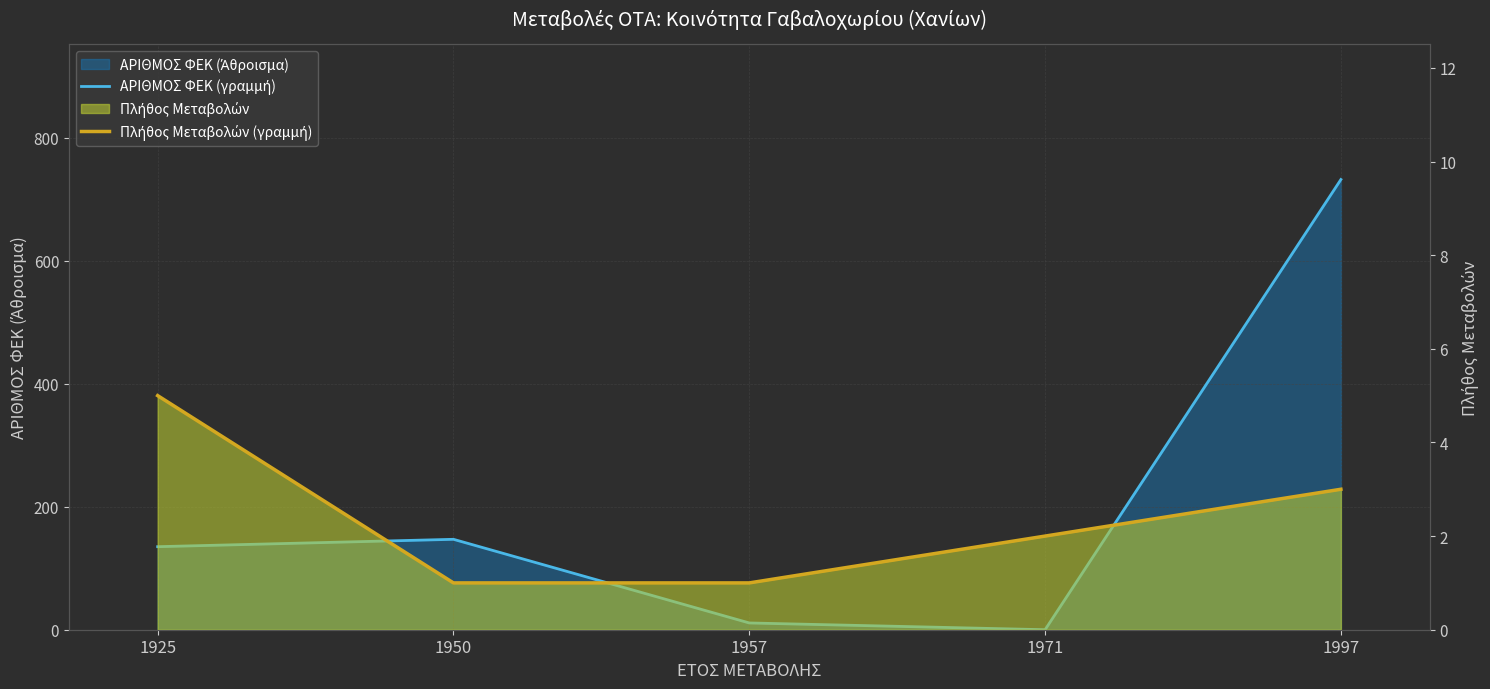

What is the value of the ΑΡΙΘΜΟΣ ΦΕΚ (γραμμή) point at the 3rd from the left?

11